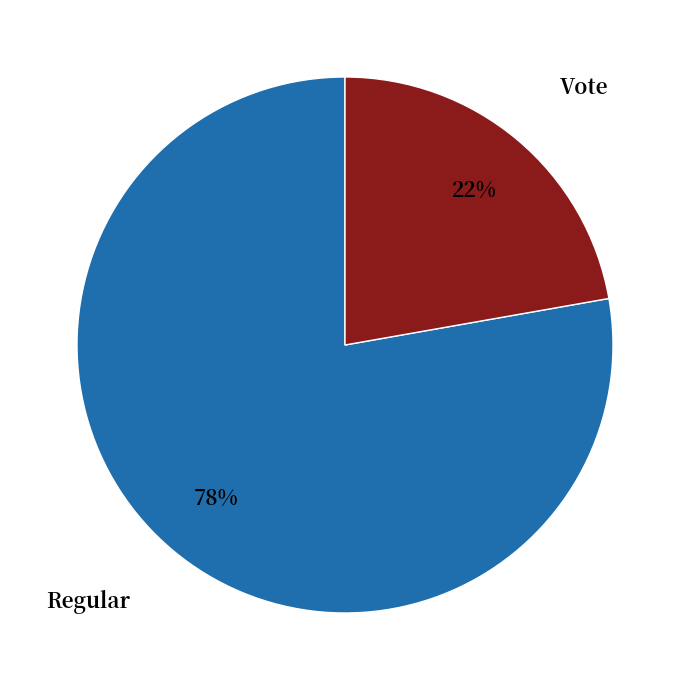

Is there any slice that represents more than half of the pie?

Yes